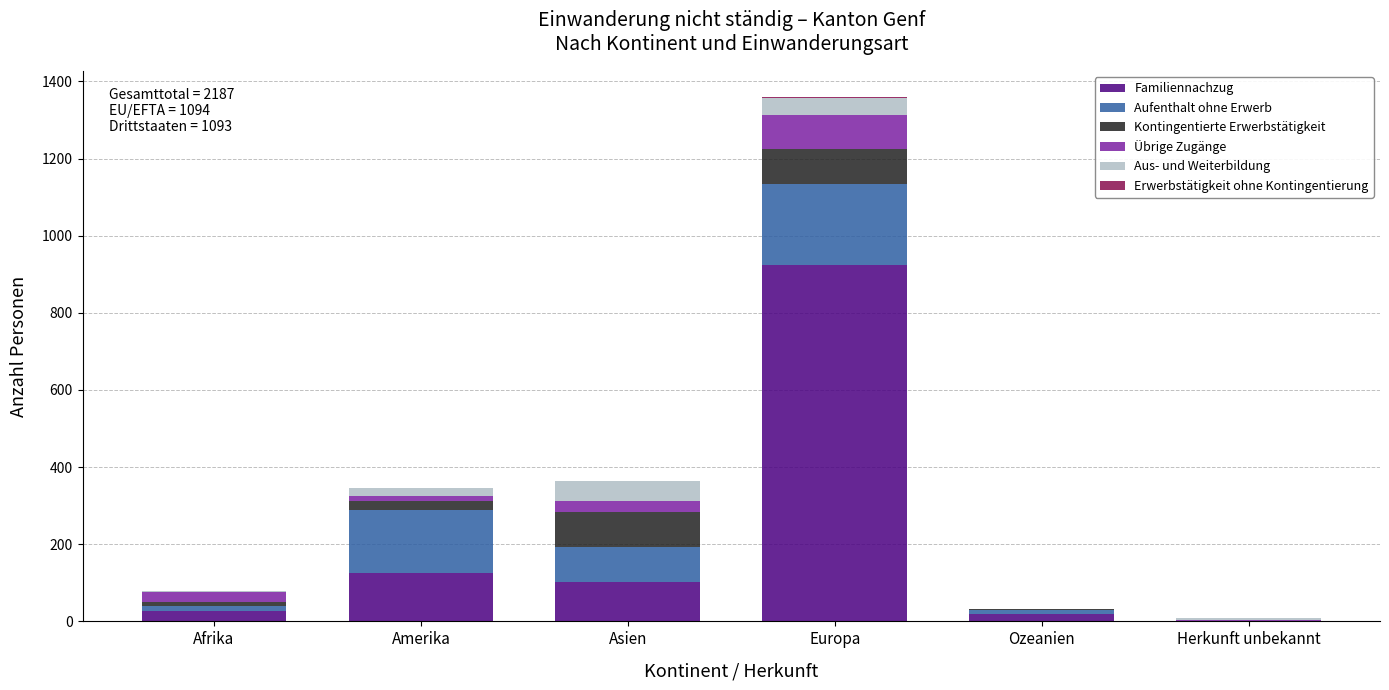

At which category is the sum across all series the highest?

Europa